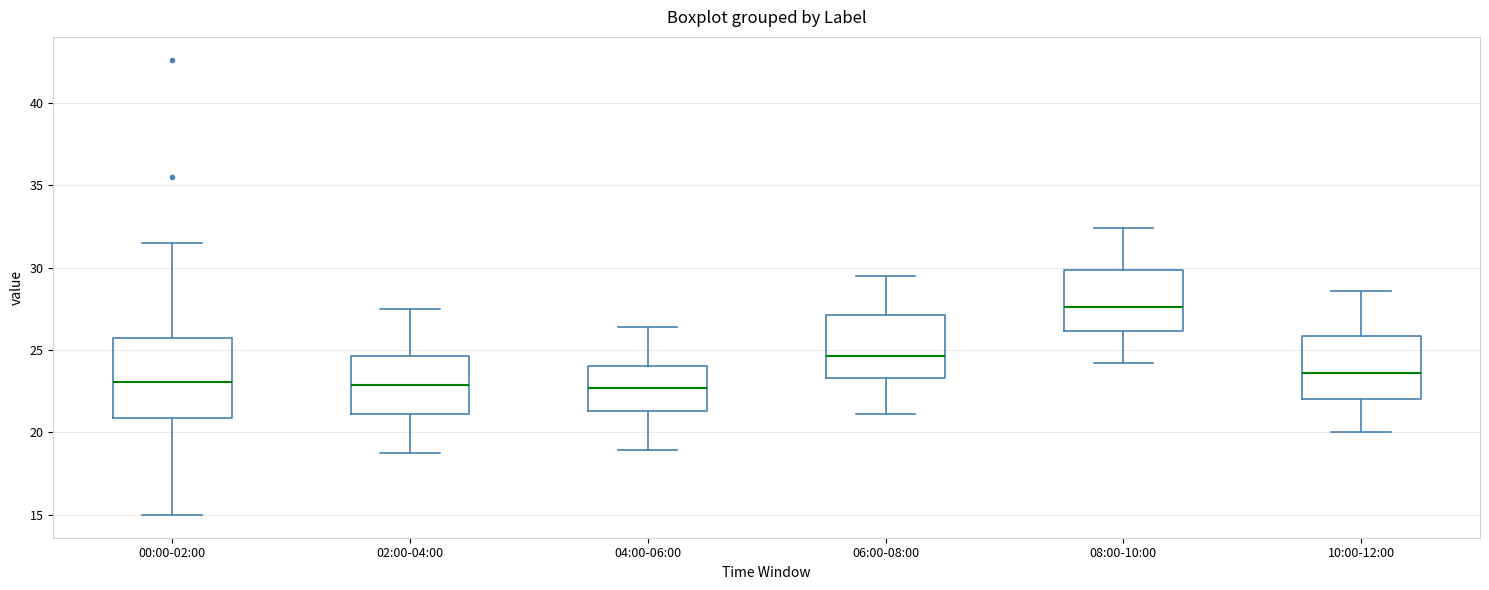

Which box has the highest median line?

08:00-10:00